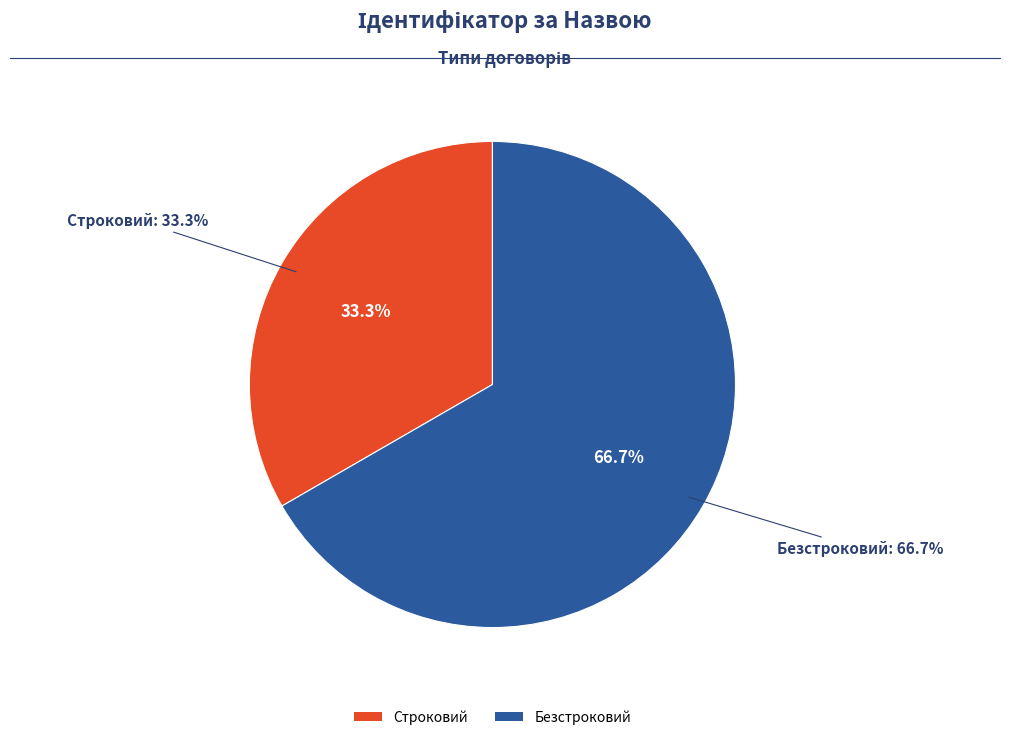

To the nearest percent, what is the average slice percentage?

50%